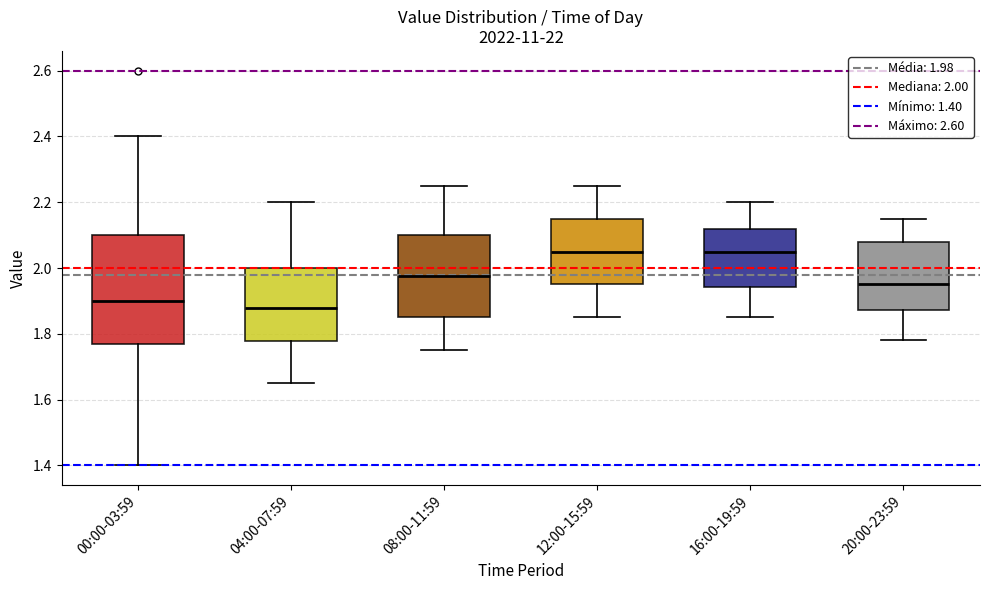

Reading left to right, read every box against the y-axis: the position of its median line, the range the box covers, and the ends of its whiskers. The values are not printed on the chart, so give them approximately, as read against the axis.

00:00-03:59: median 1.90, box 1.78 to 2.10, whiskers 1.40 to 2.40
04:00-07:59: median 1.88, box 1.78 to 2.00, whiskers 1.66 to 2.20
08:00-11:59: median 1.98, box 1.86 to 2.10, whiskers 1.76 to 2.26
12:00-15:59: median 2.06, box 1.96 to 2.16, whiskers 1.86 to 2.26
16:00-19:59: median 2.06, box 1.94 to 2.12, whiskers 1.86 to 2.20
20:00-23:59: median 1.96, box 1.88 to 2.08, whiskers 1.78 to 2.16